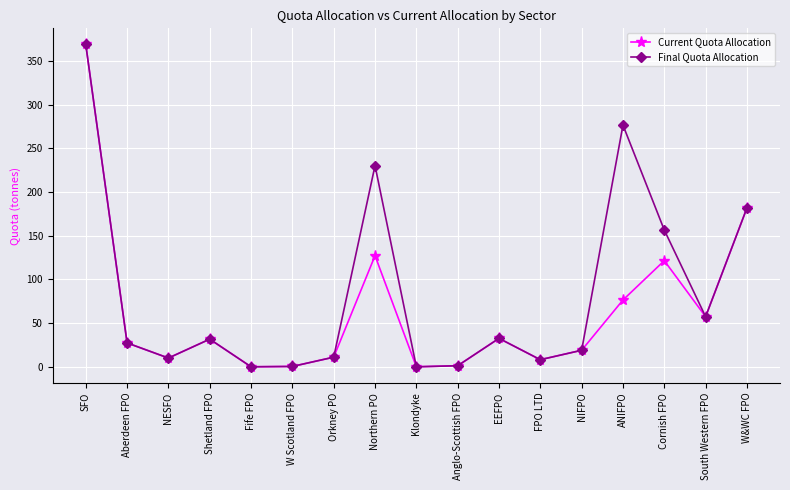

What is the sum of all Final Quota Allocation values?

1413.3